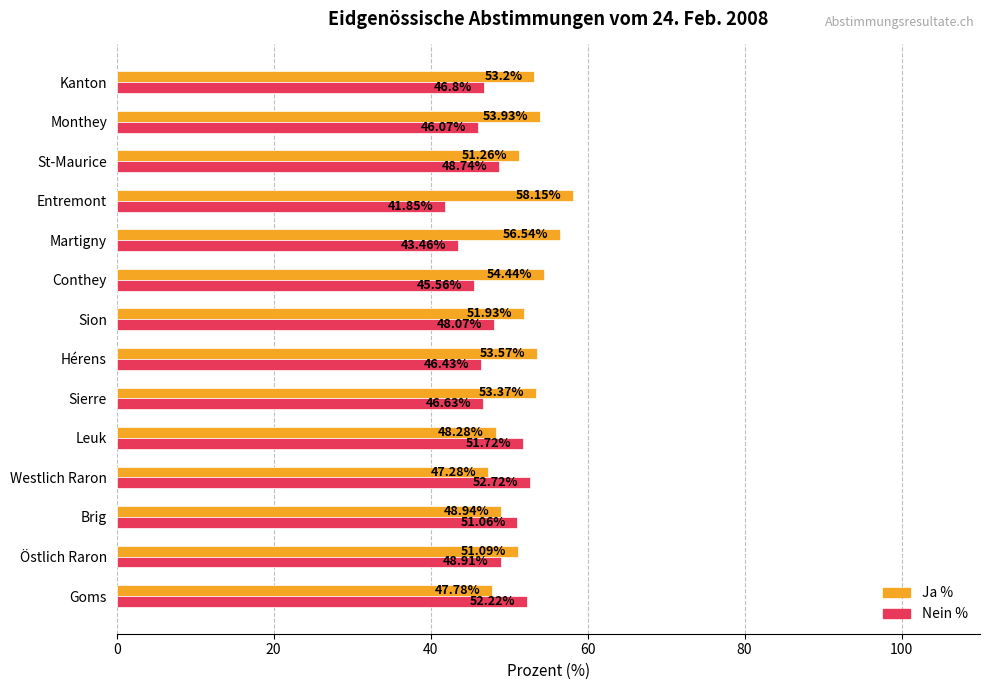

Which category has the lowest value in the Nein % series?

Entremont